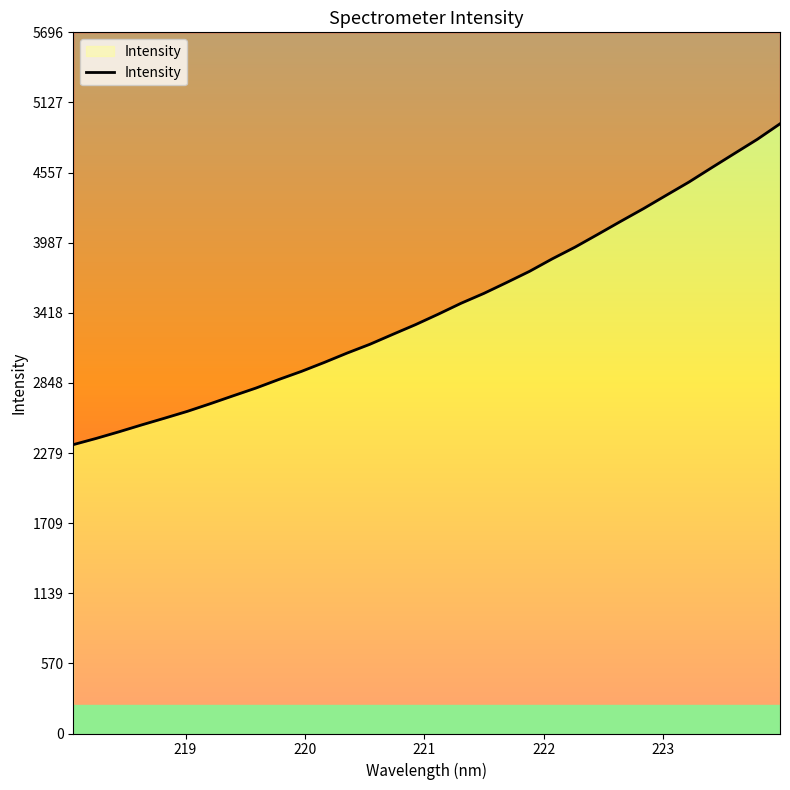

What is the difference between the maximum and second lowest values?

2556.2